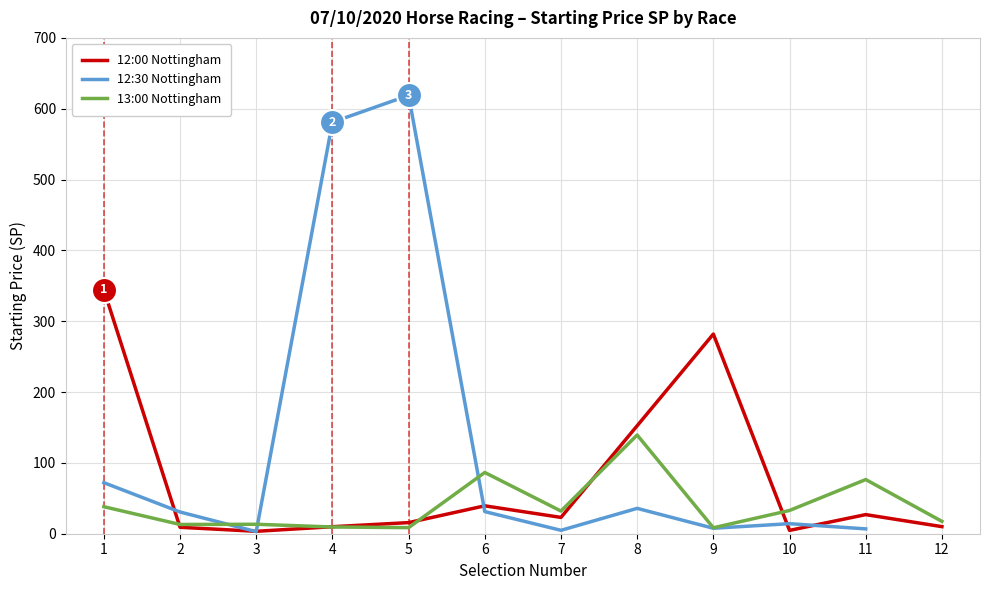

What is the lowest value of the 13:00 Nottingham series?

8.4